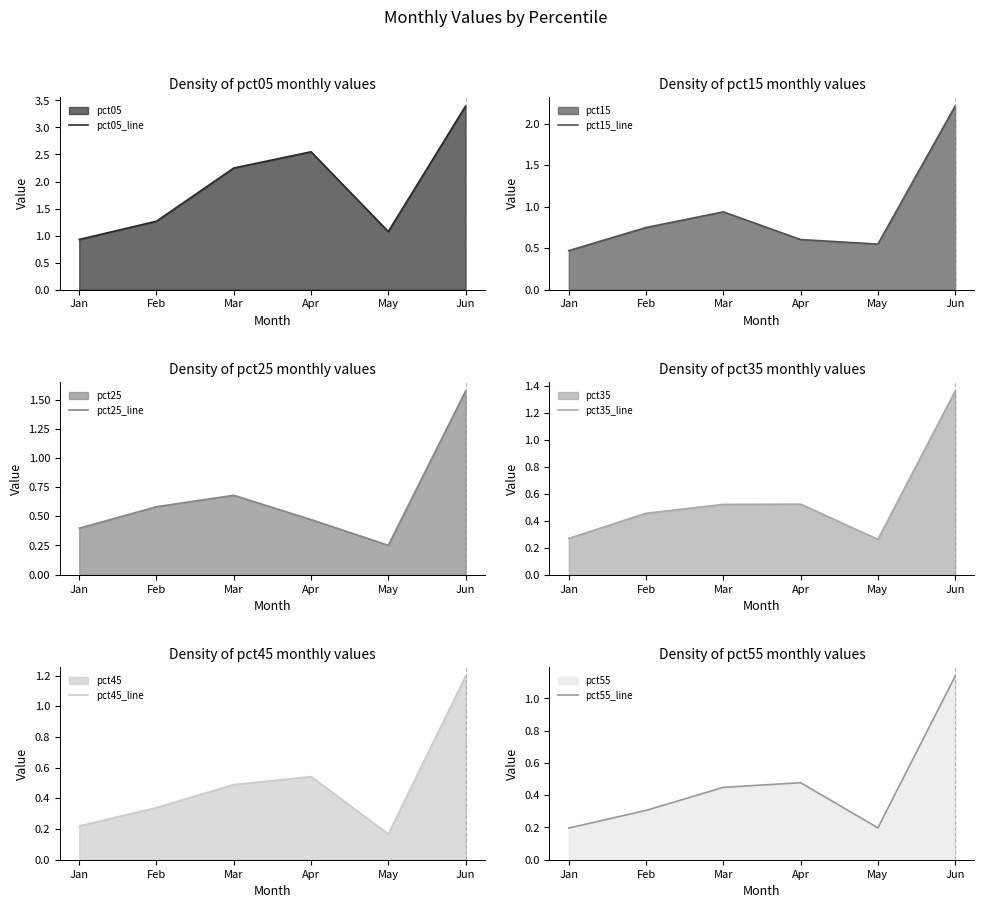

Count the number of data series in this chart.

6